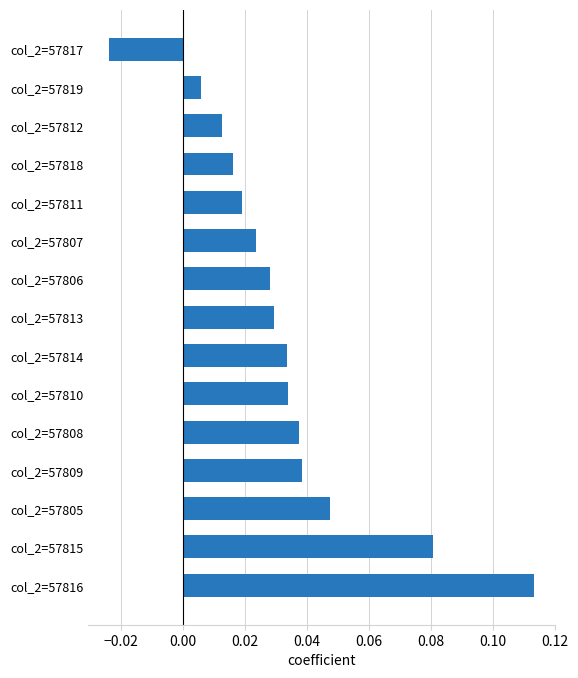

At which category does the chart reach its peak across all series?

col_2=57816